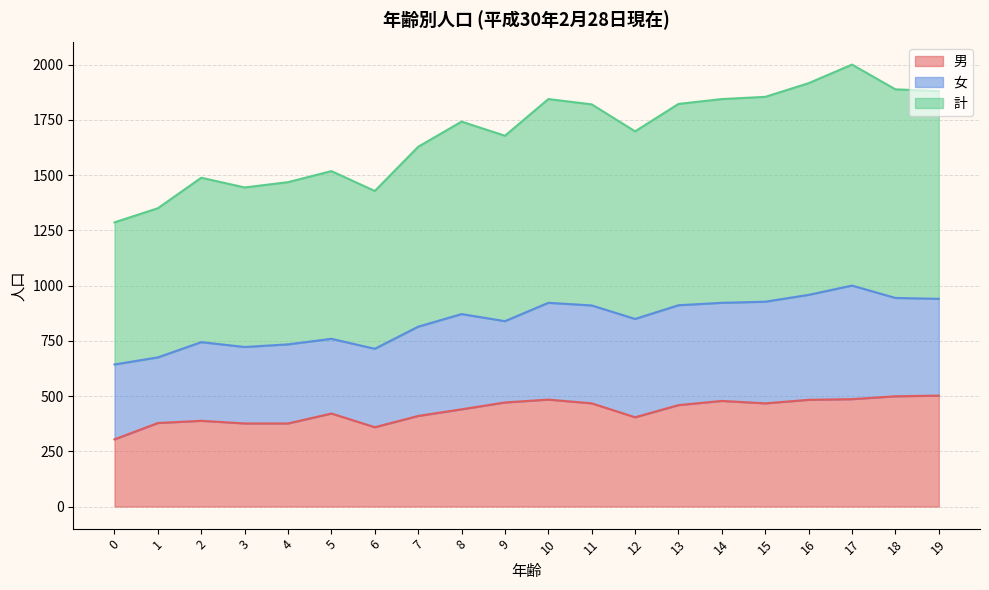

At which label is 男 closest to 403?

12